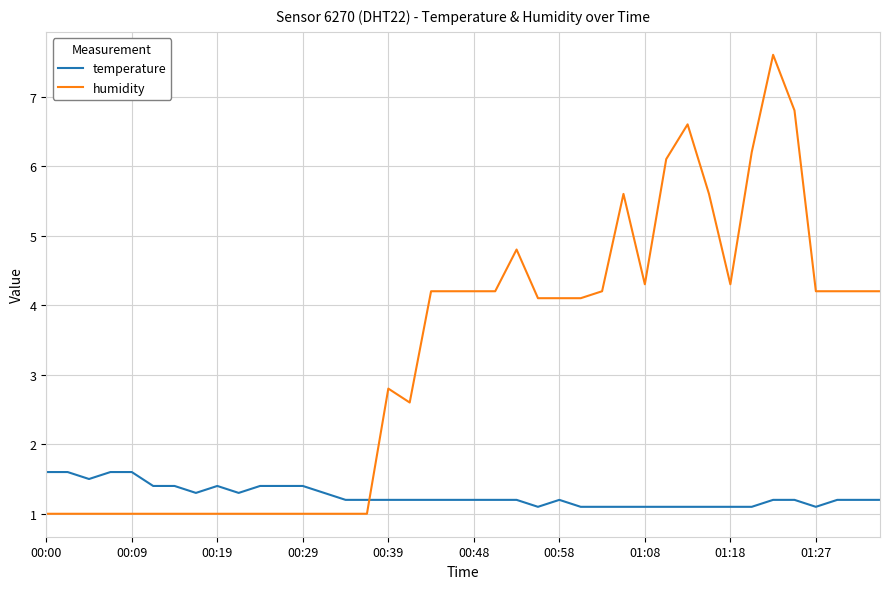

What is the lowest value of the temperature series?

1.1